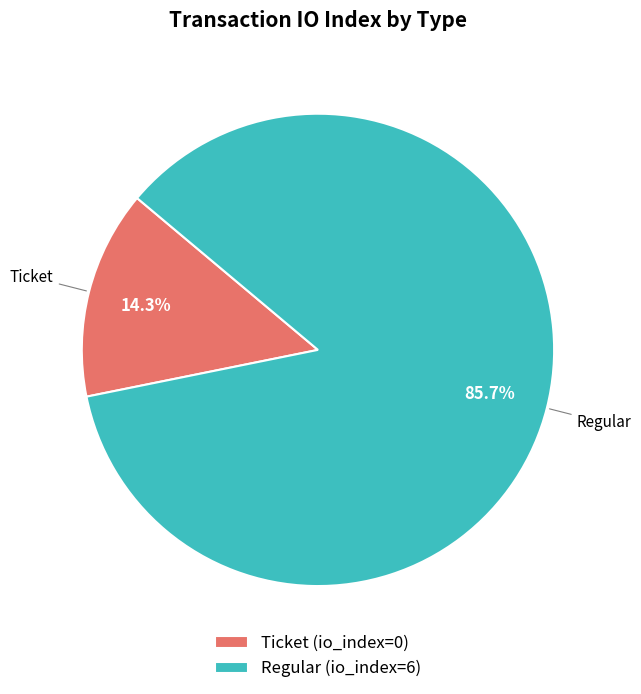

Approximately how many times larger is the value at Regular (io_index=6) compared to Ticket (io_index=0)?

6.0